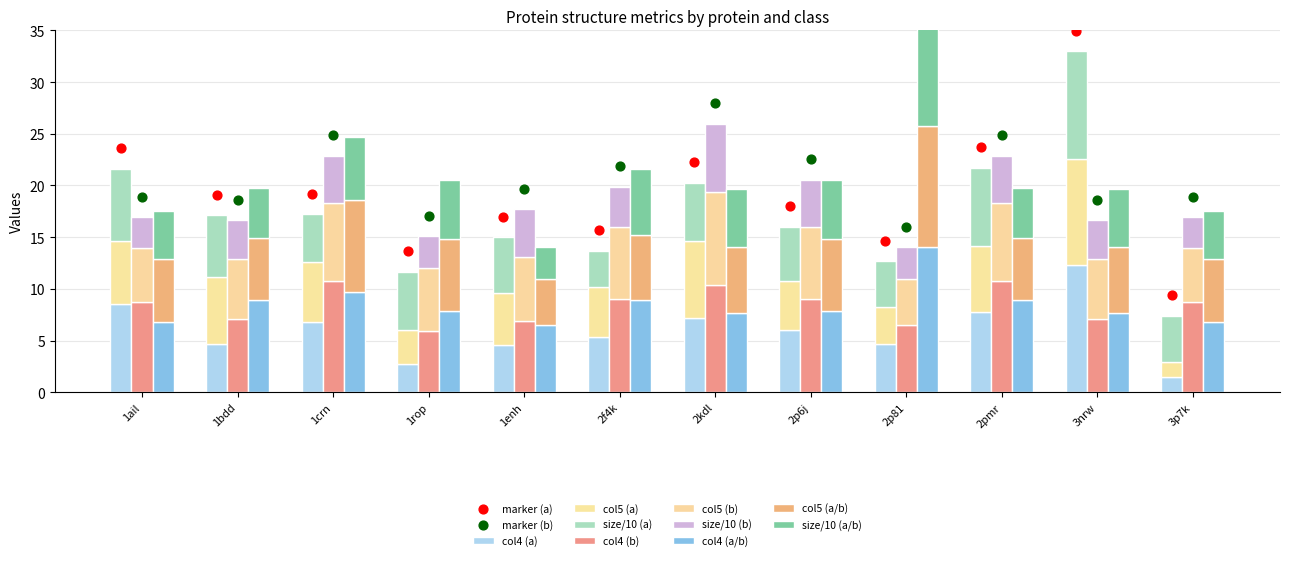

Which series has the largest Y range (max minus min)?

a